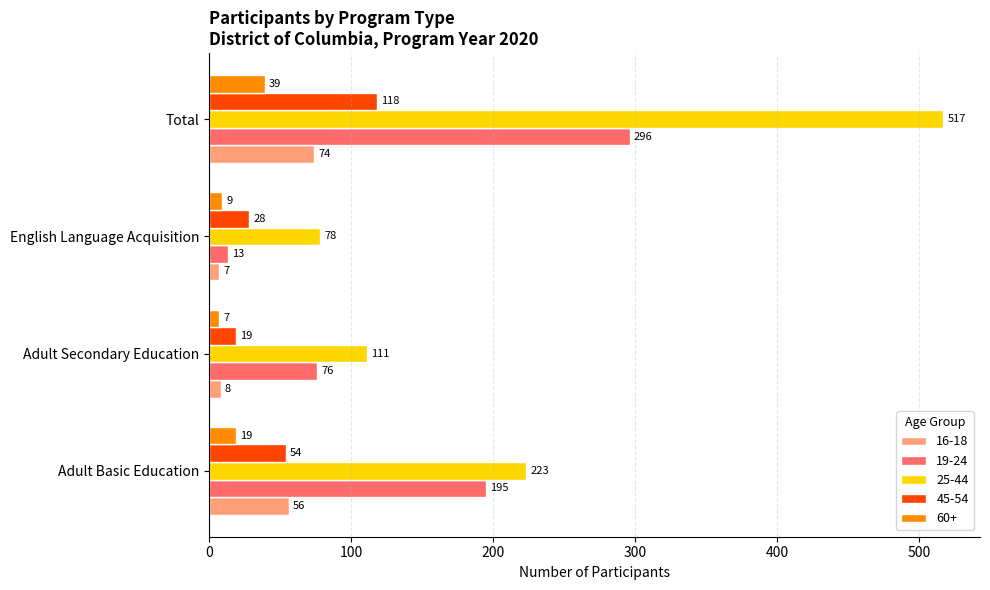

Rank the categories by 19-24 value from lowest to highest.

English Language Acquisition, Adult Secondary Education, Adult Basic Education, Total